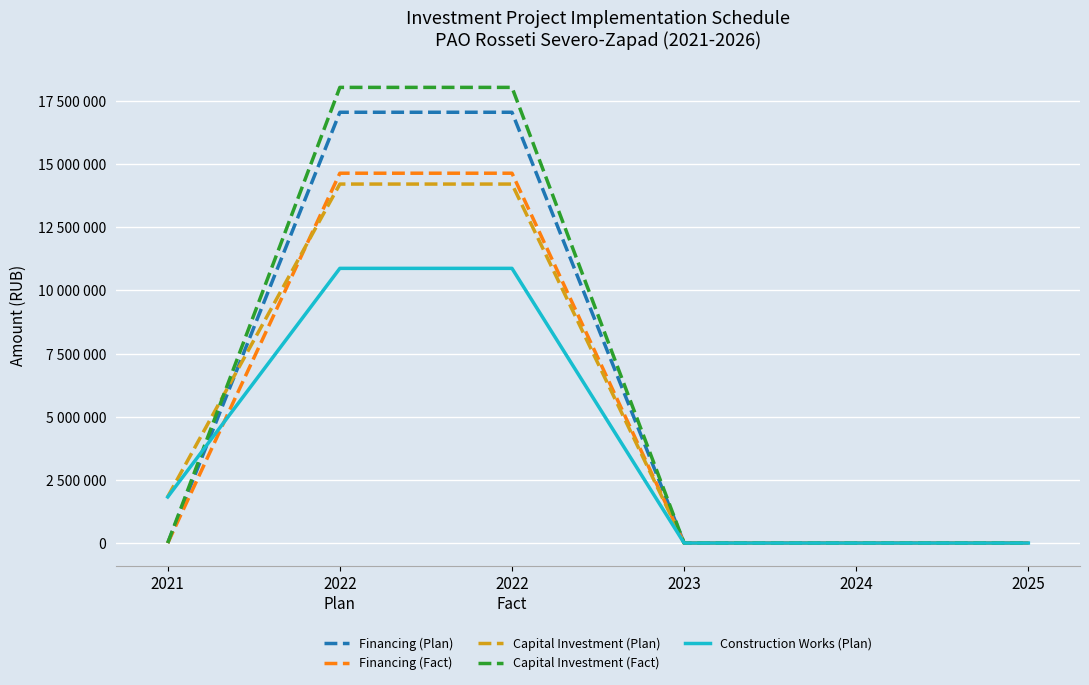

After their last crossing, which series has the higher values: Capital Investment (Fact) or Capital Investment (Plan)?

Capital Investment (Fact)